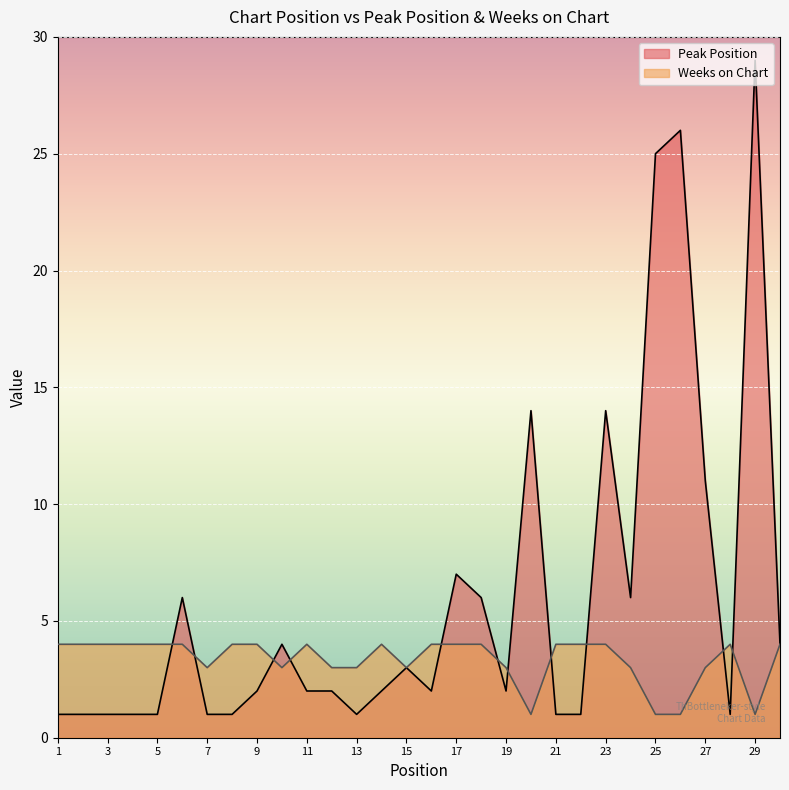

List the series in order of their peak value, lowest first.

Weeks on Chart, Peak Position